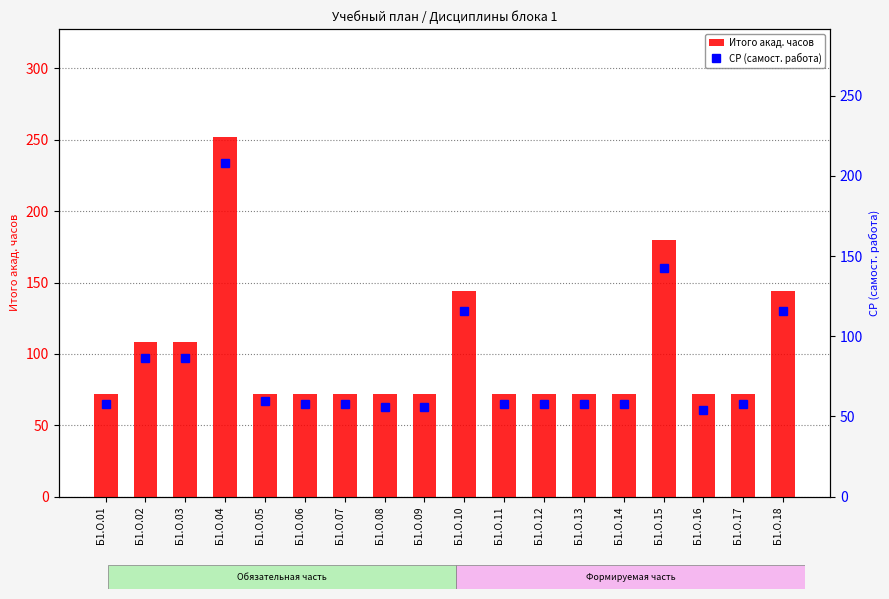

Reading left to right, what are all the values shown in this chart?

Итого акад. часов: 72.0	108.0	108.0	252.0	72.0	72.0	72.0	72.0	72.0	144.0	72.0	72.0	72.0	72.0	180.0	72.0	72.0	144.0
СР (самост. работа): 57.8	86.7	86.7	208.3	59.8	57.8	57.8	55.8	55.8	115.6	57.8	57.8	57.8	57.8	142.5	53.8	57.8	115.6